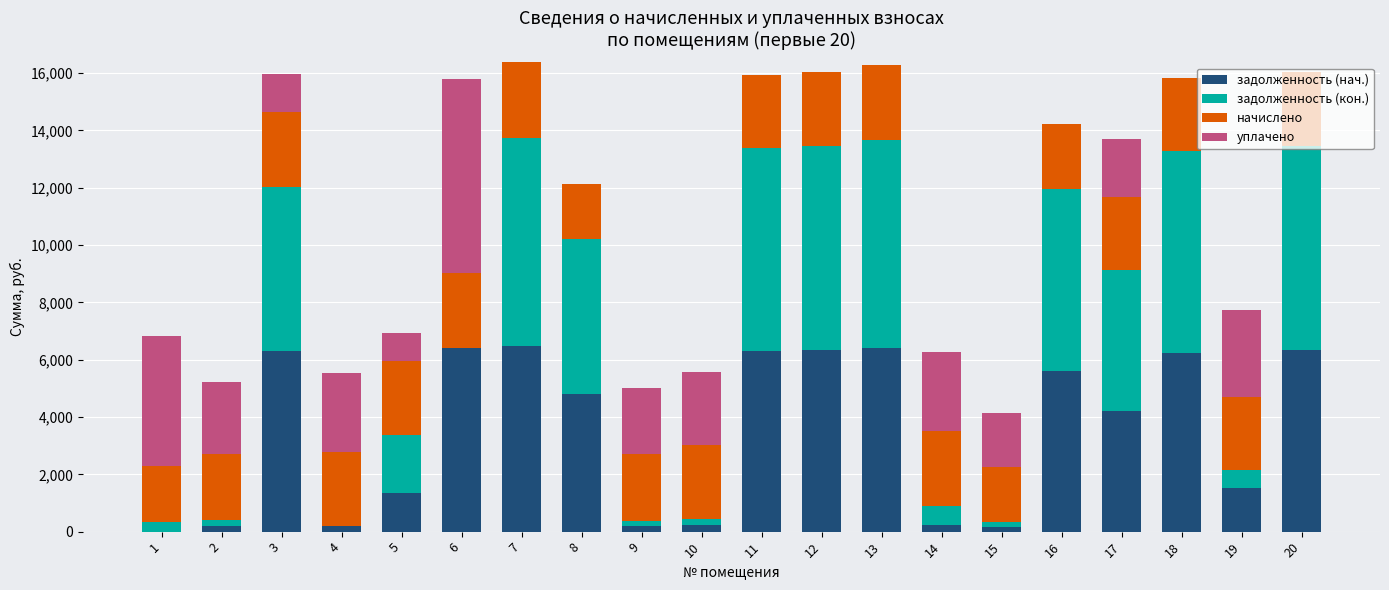

The задолженность (нач.) series shows 0.0 at 1. True or false?

True